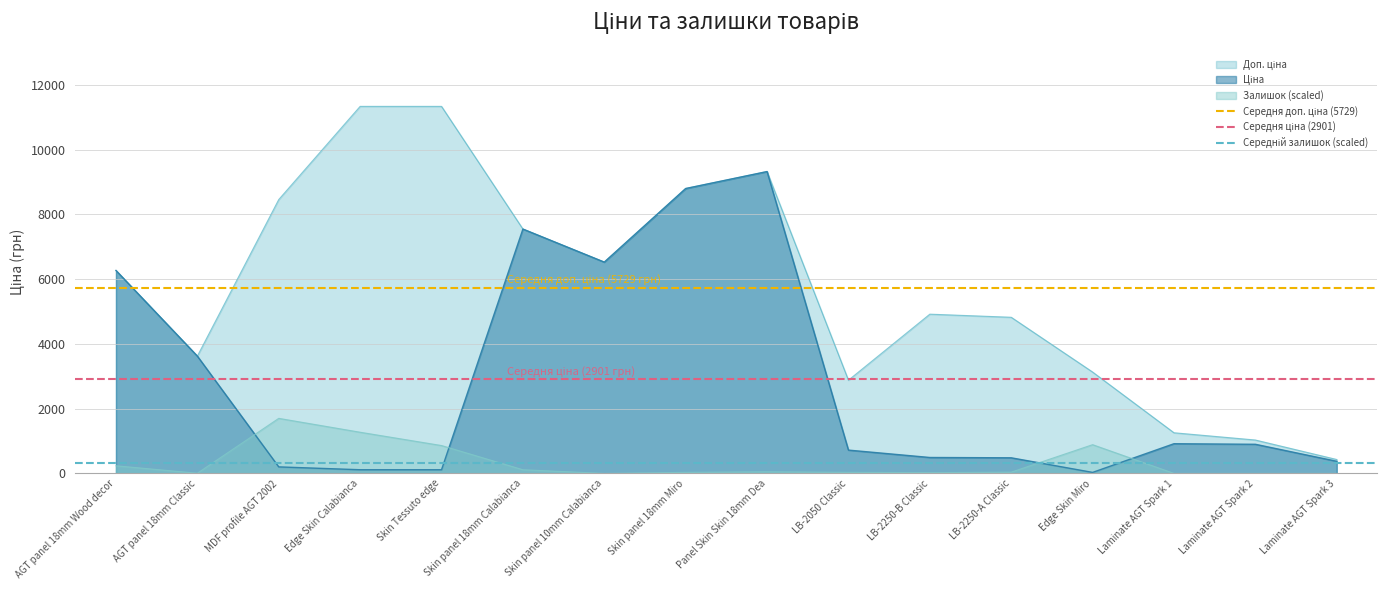

The value of Залишок (scaled) at Laminate AGT Spark 2 is 827.1. True or false?

False